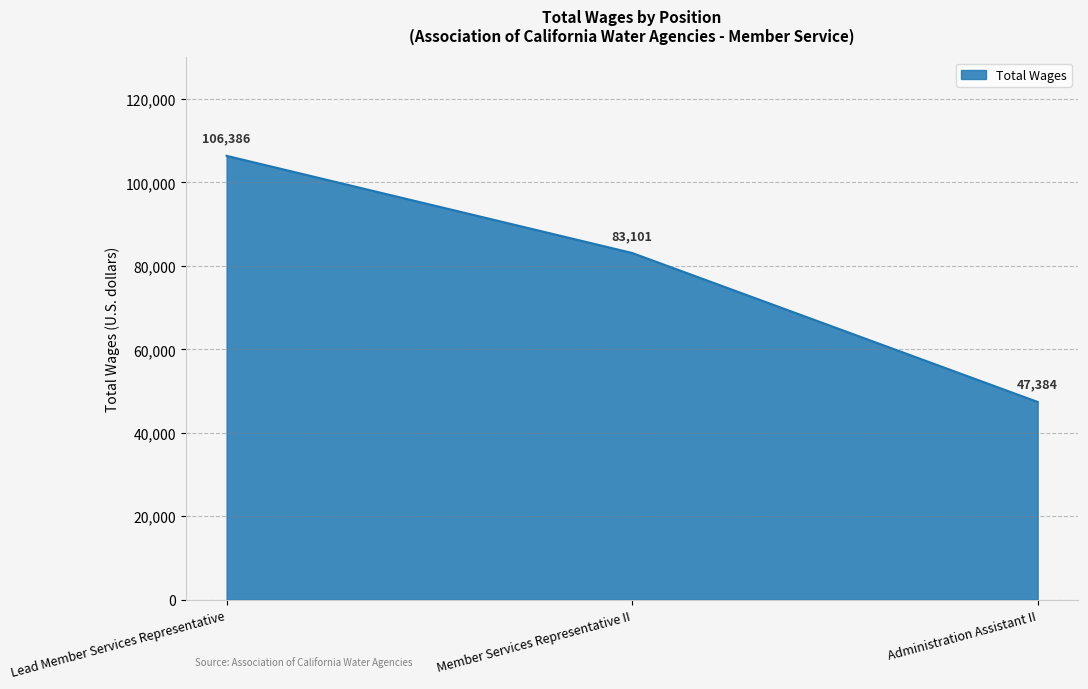

What is the change in value from Lead Member Services Representative to Administration Assistant II?

-59002